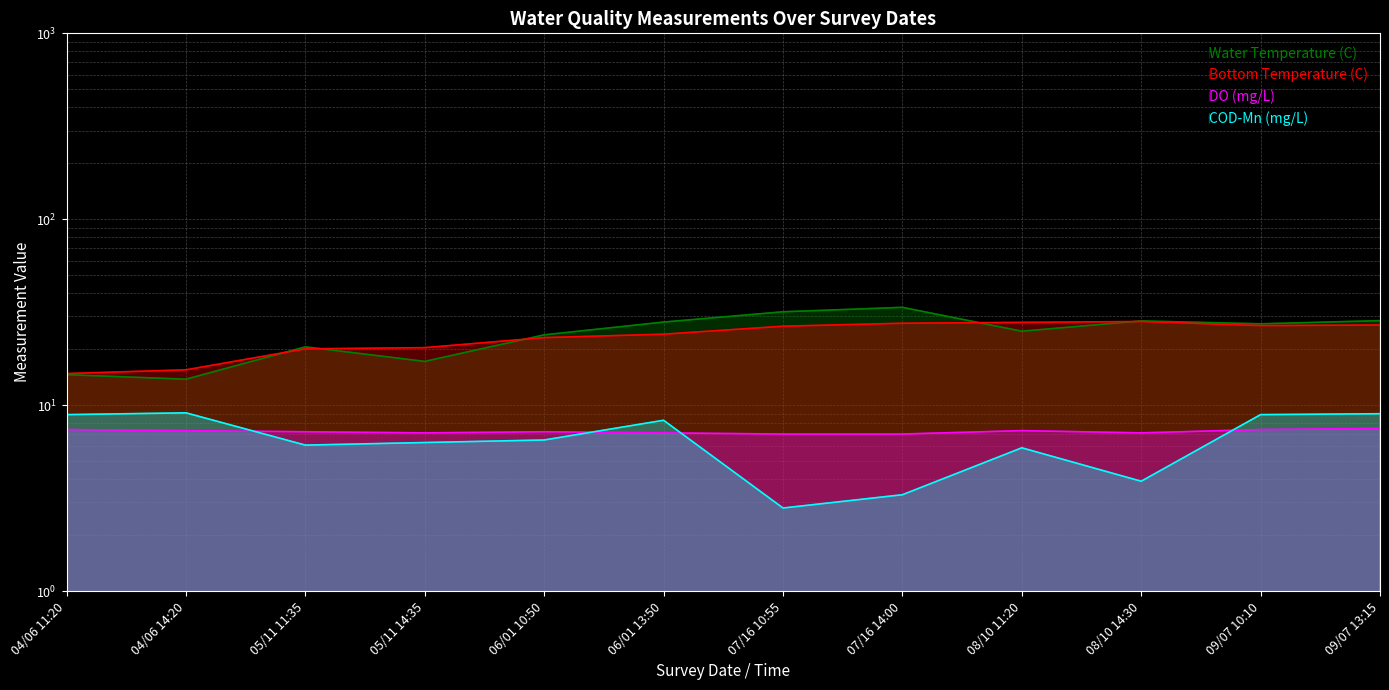

Is it true that Water Temperature (C) equals 24.8 at 05/11 14:35?

False